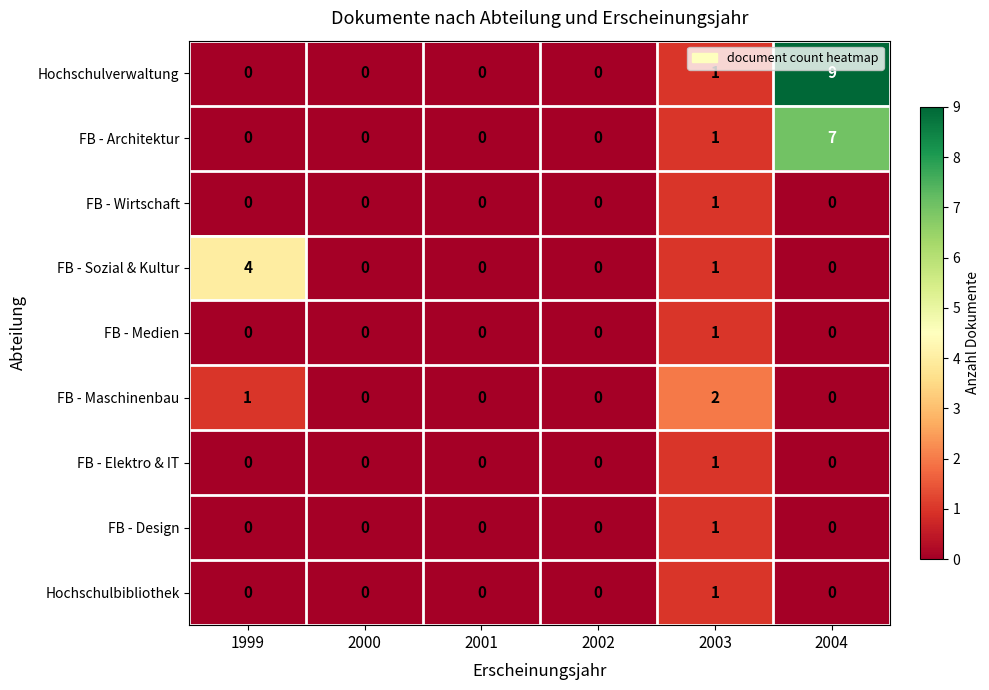

Which series has the widest spread of values?

Hochschulverwaltung